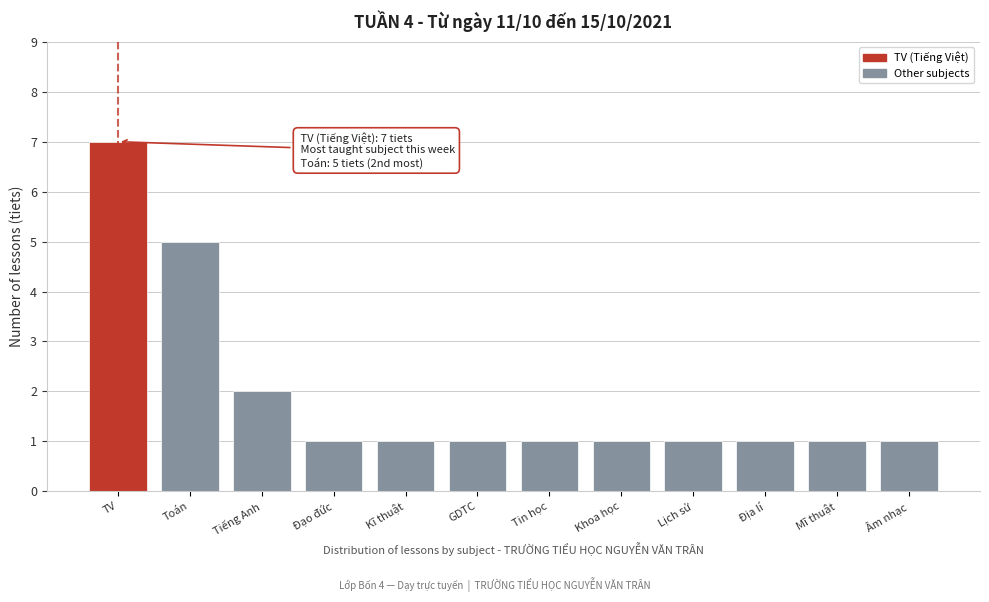

Reading left to right, list all the values displayed in this chart.

TV=7	Toán=5	Tiếng Anh=2	Đạo đức=1	Kĩ thuật=1	GDTC=1	Tin học=1	Khoa học=1	Lịch sử=1	Địa lí=1	Mĩ thuật=1	Âm nhạc=1